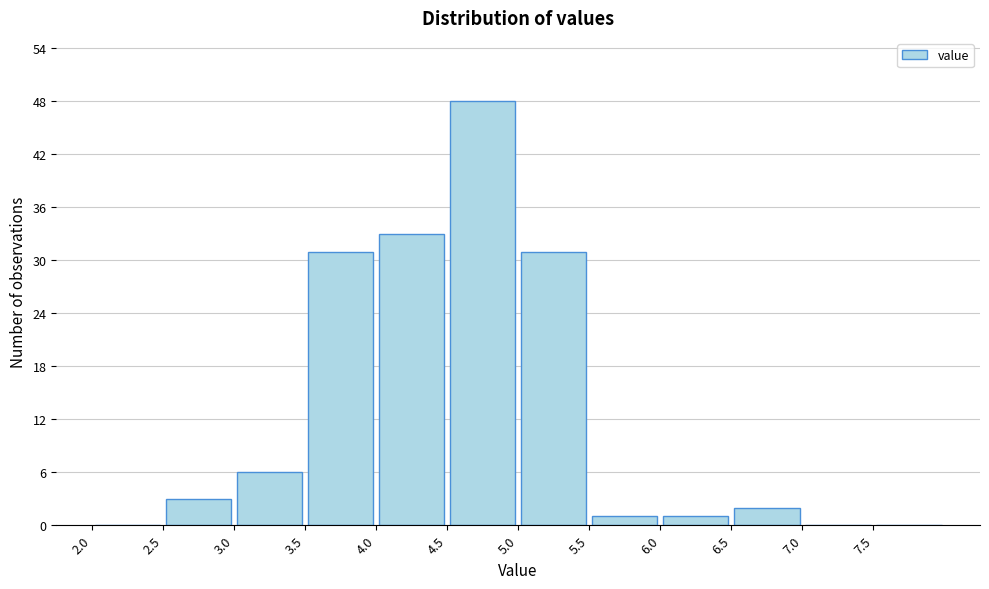

Which range on the x-axis has the tallest bar?

4.5 to 5.0